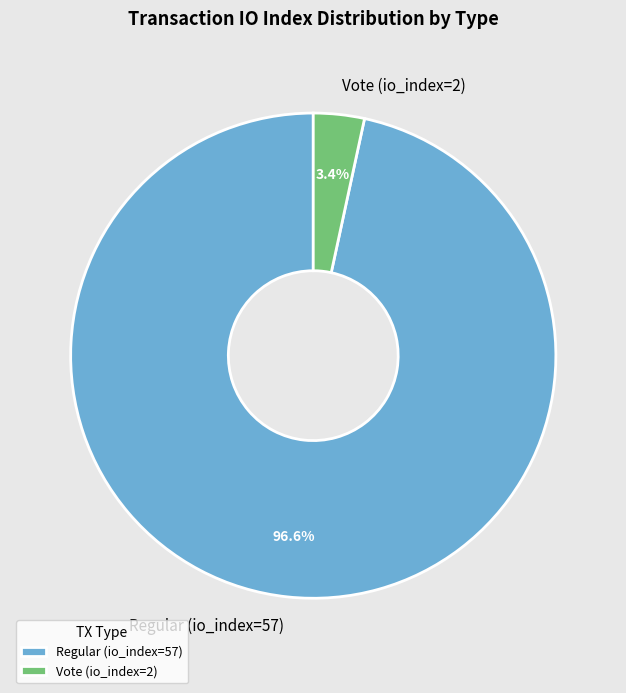

Rank the categories by value from highest to lowest.

Regular (io_index=57), Vote (io_index=2)